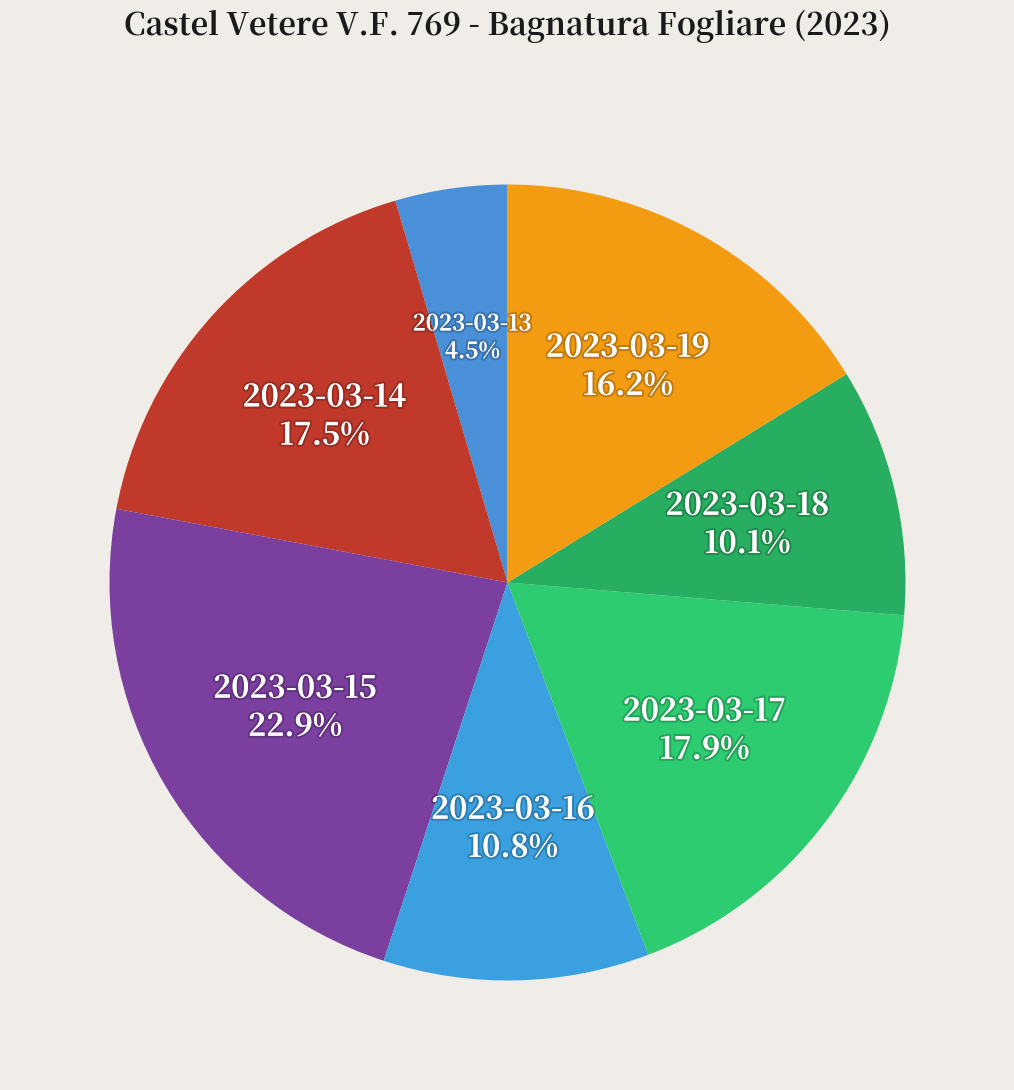

Rank the categories by value from lowest to highest.

2023-03-13, 2023-03-18, 2023-03-16, 2023-03-19, 2023-03-14, 2023-03-17, 2023-03-15